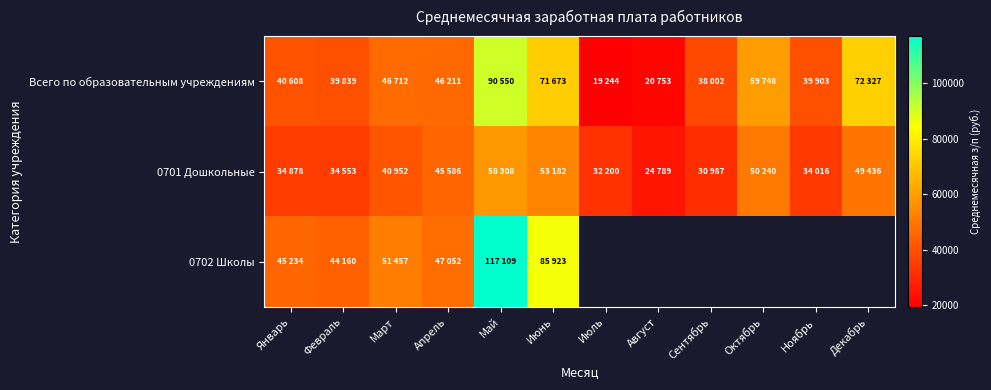

What is the spread (max minus min) of values at Июль?

12956.0